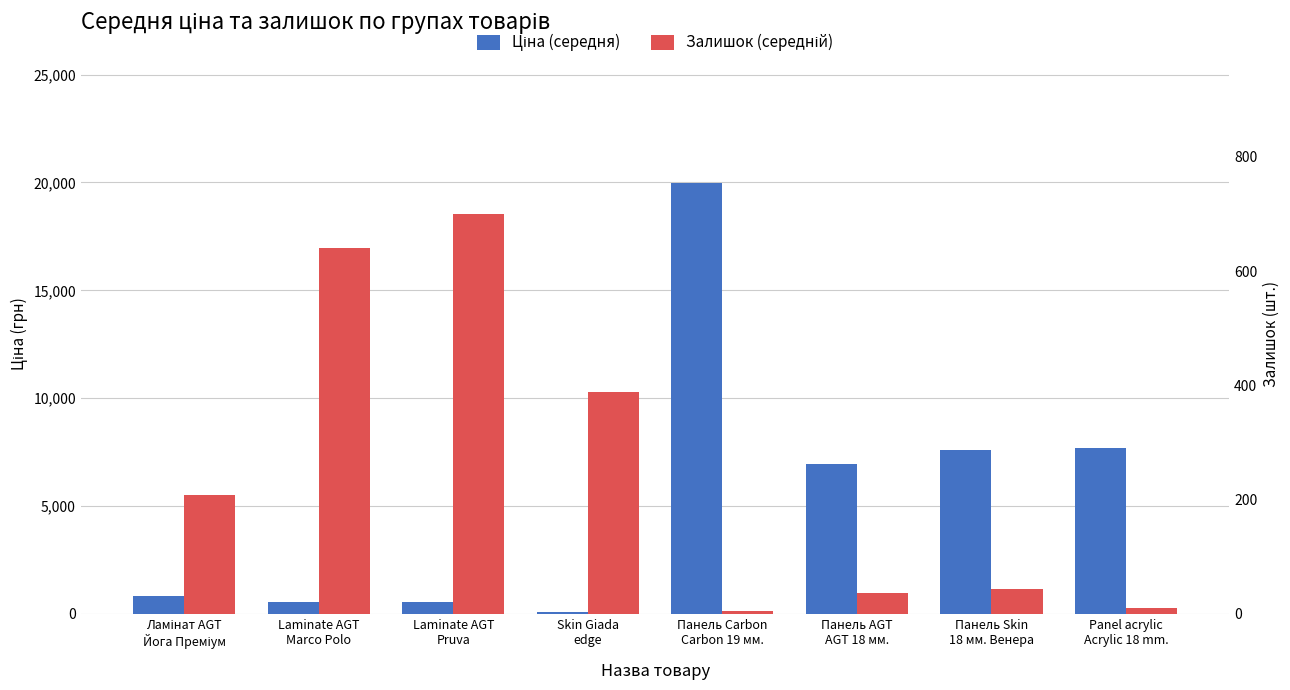

How many distinct data groups are displayed?

2